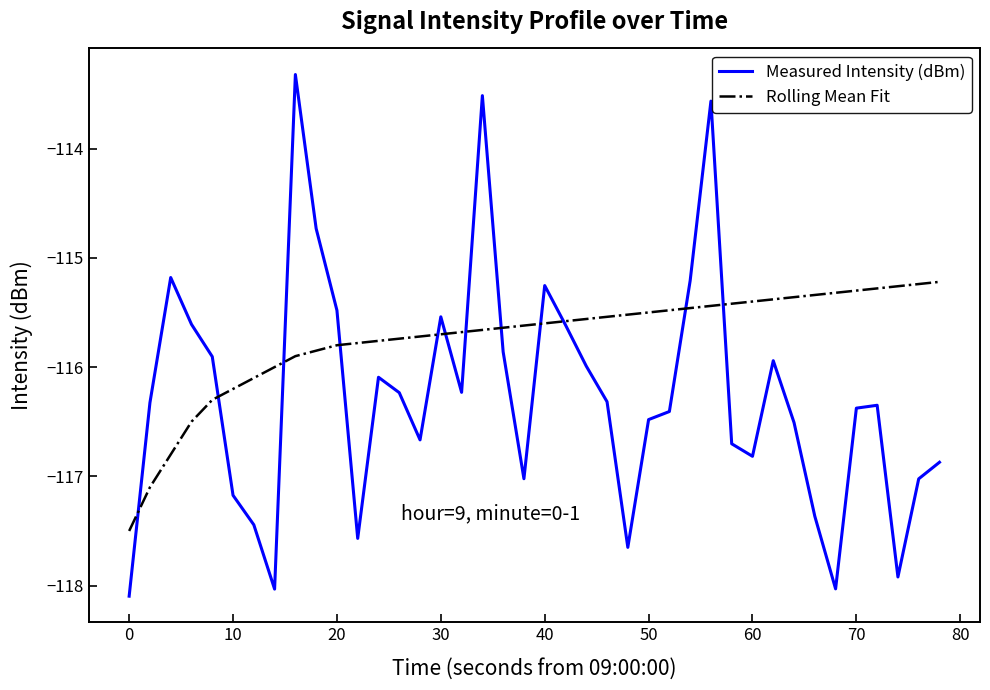

Rank the series by their maximum value, from highest to lowest.

Measured Intensity (dBm), Rolling Mean Fit